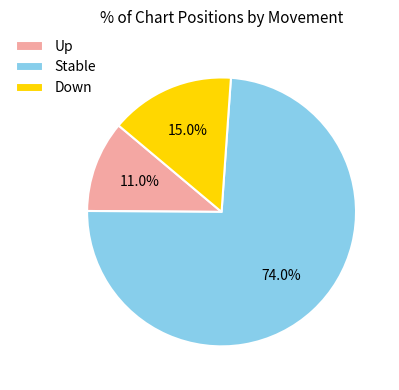

What is the ratio of the value at Stable to the value at Up?

6.7